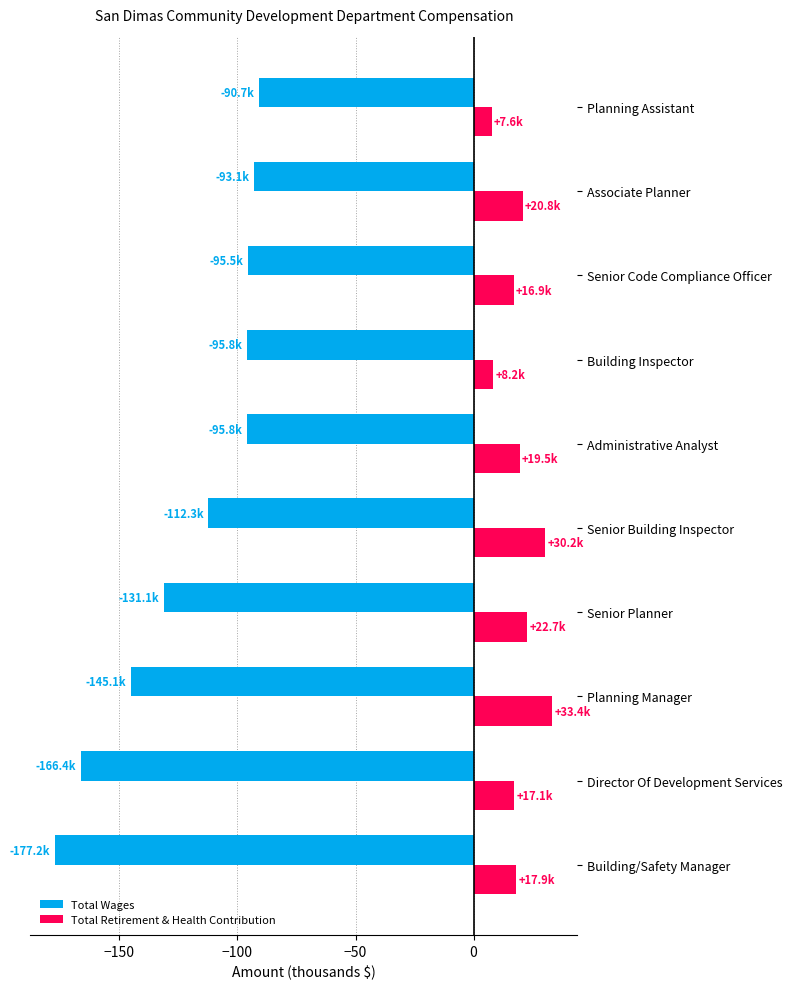

Rank the series by their maximum value, from highest to lowest.

Total Retirement & Health Contribution, Total Wages